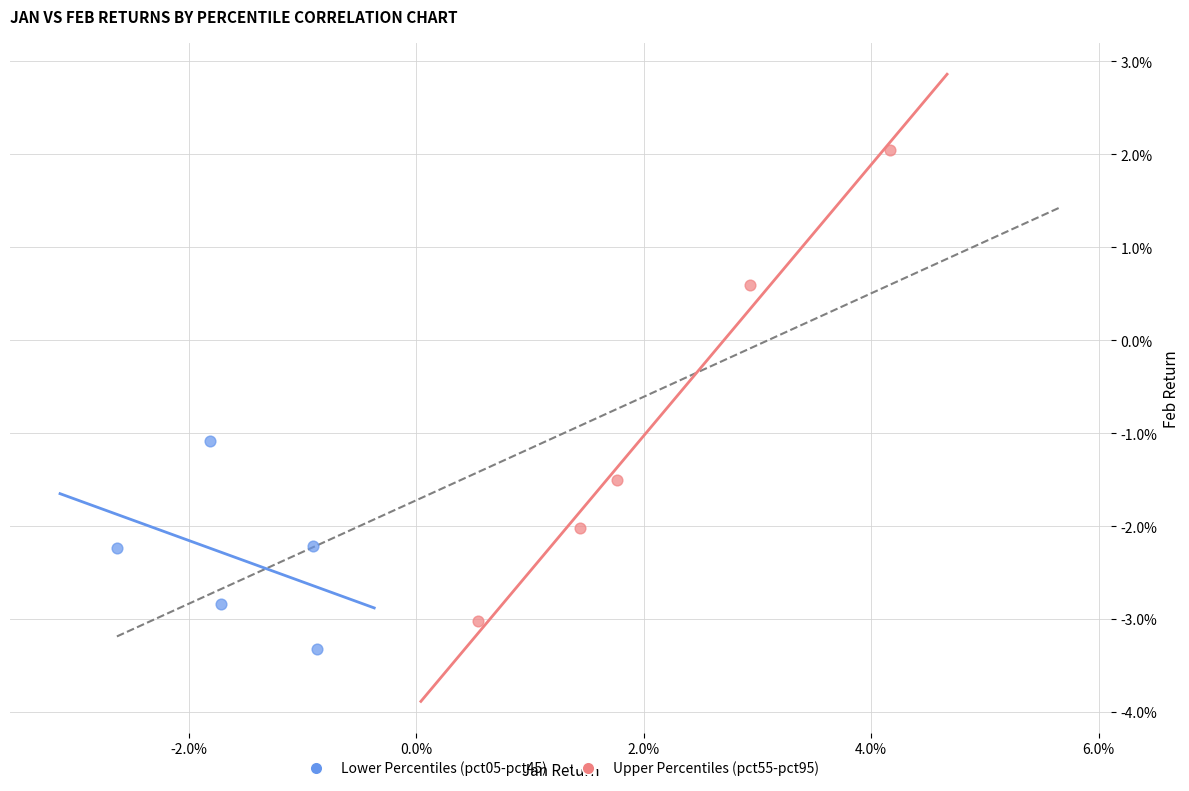

Which series reaches the minimum Y coordinate?

Lower Percentiles (pct05-pct45)